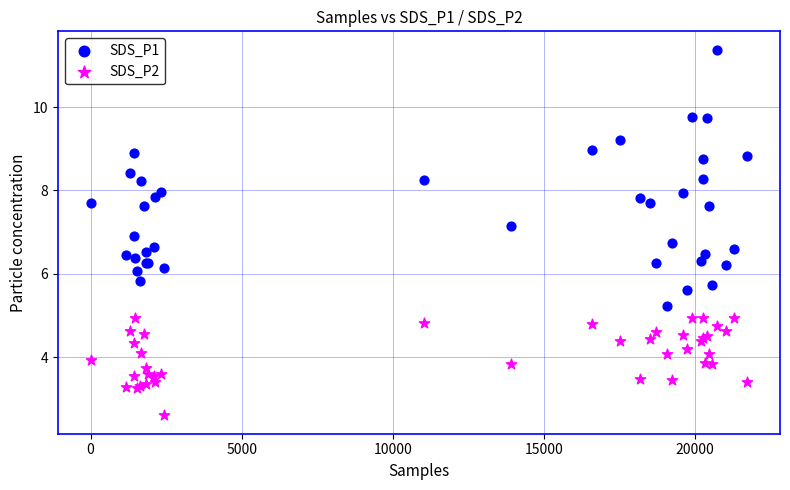

Which series reaches the minimum Y coordinate?

SDS_P2